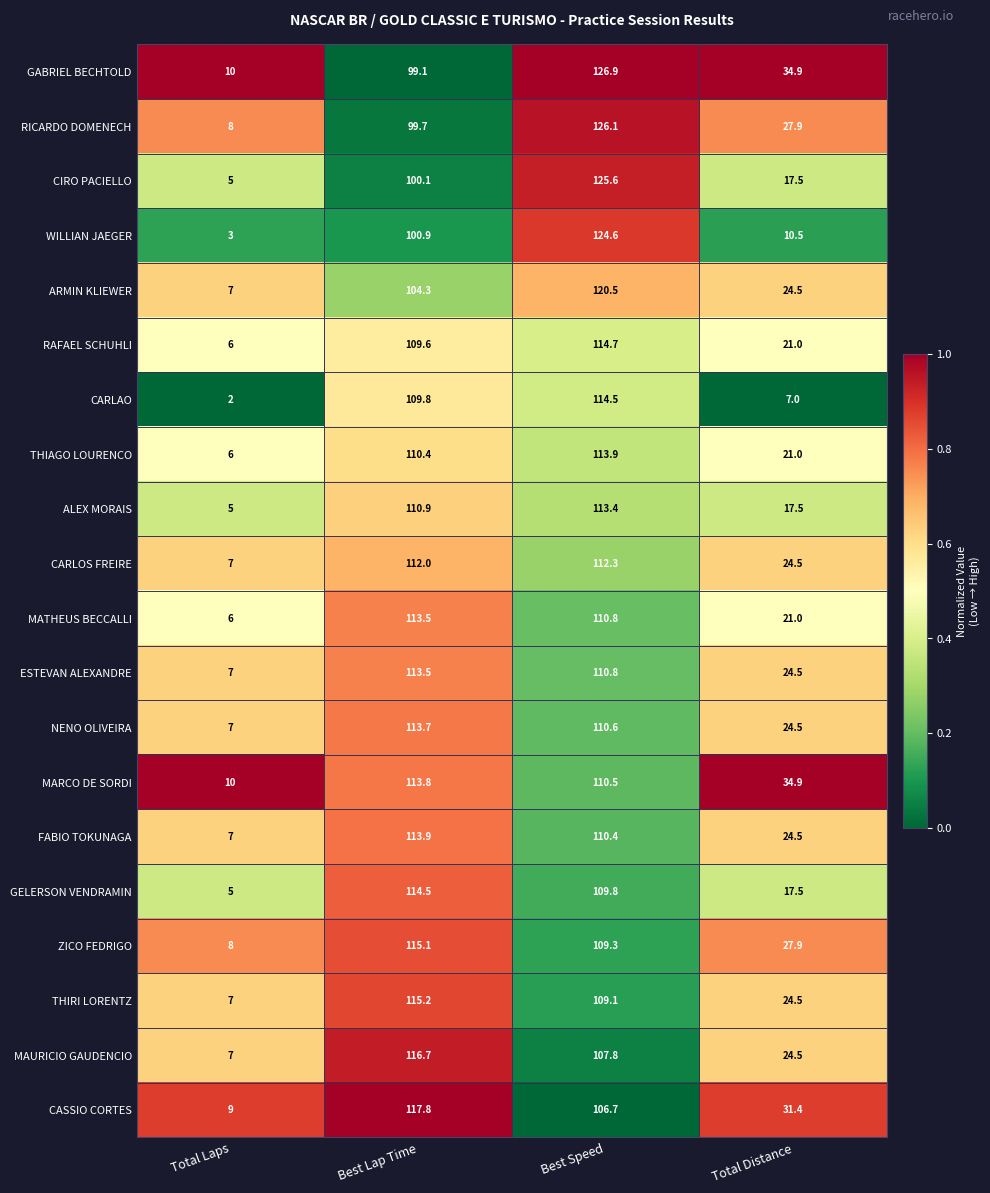

Which series changed the most between Best Lap Time and Best Speed?

GABRIEL BECHTOLD